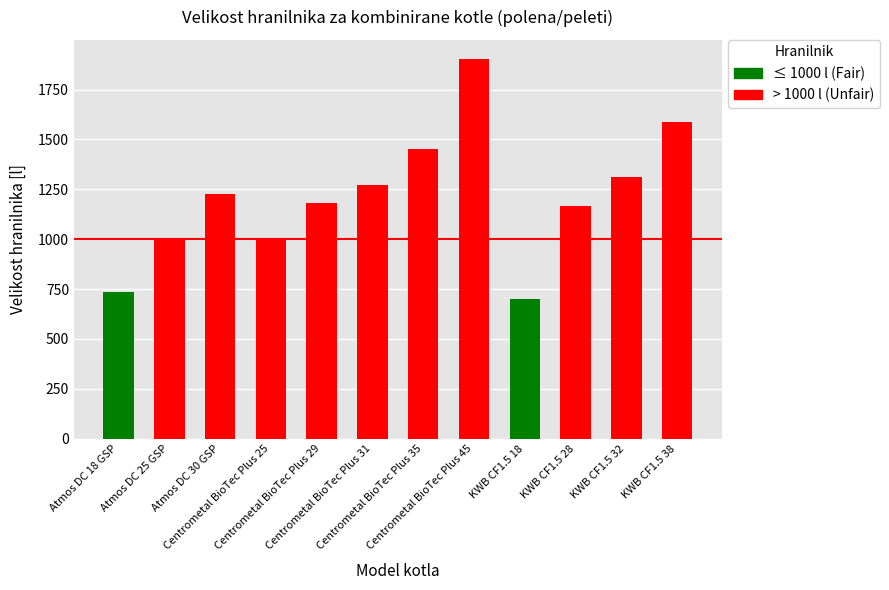

Count the values in the range 1004 to 1454.

8